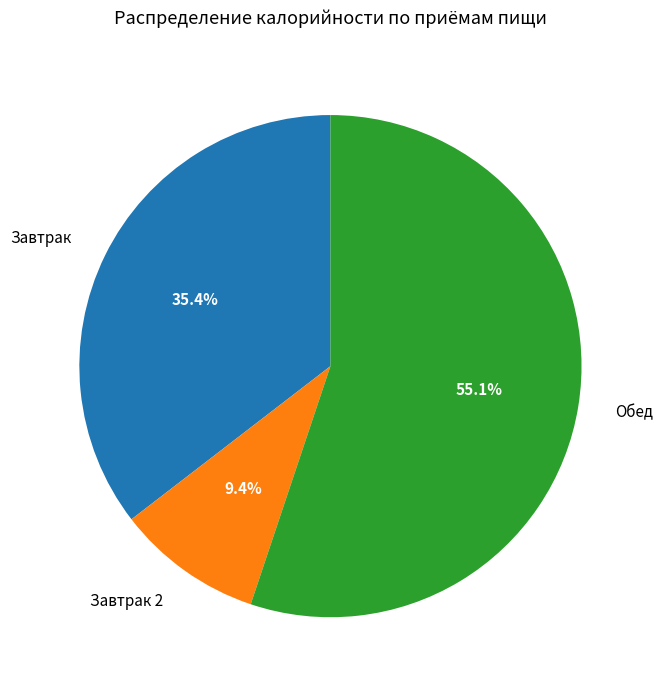

Is it true that Завтрак is 35% of the pie?

True